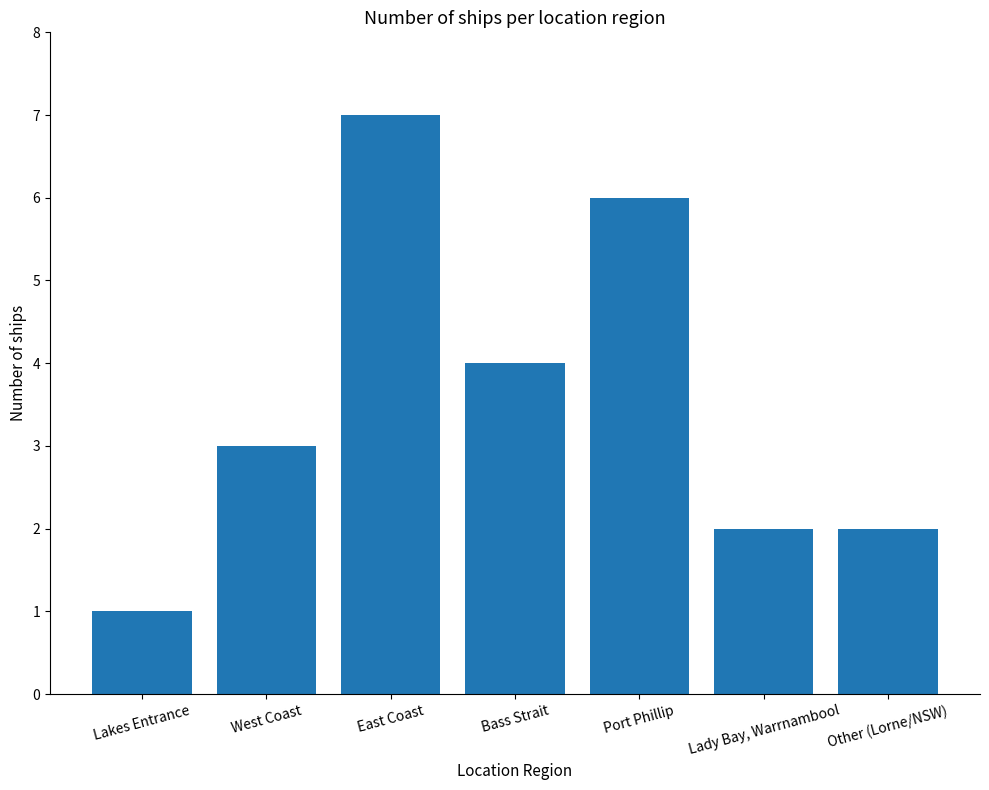

The chart shows a value of 4 at West Coast. True or false?

False